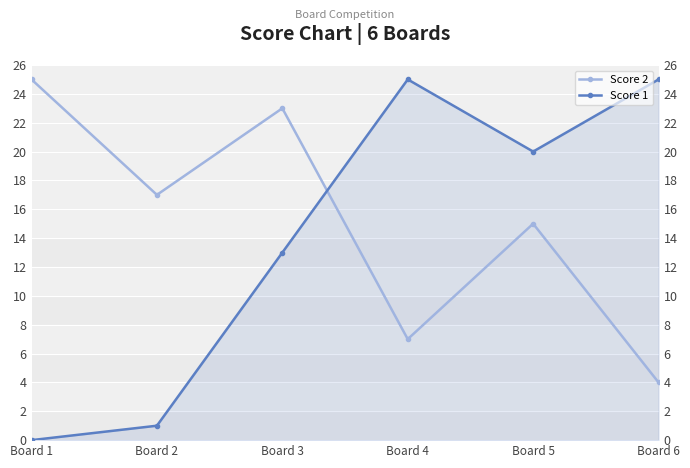

Reading left to right, what are all the values shown in this chart?

Score 2: 25	17	23	7	15	4
Score 1: 0	1	13	25	20	25